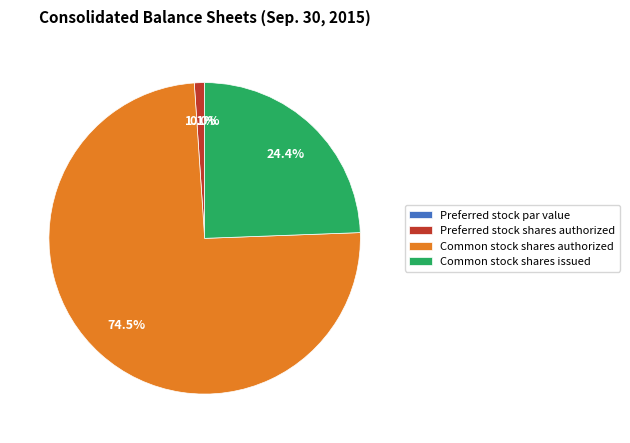

How many slices are in this pie chart?

4